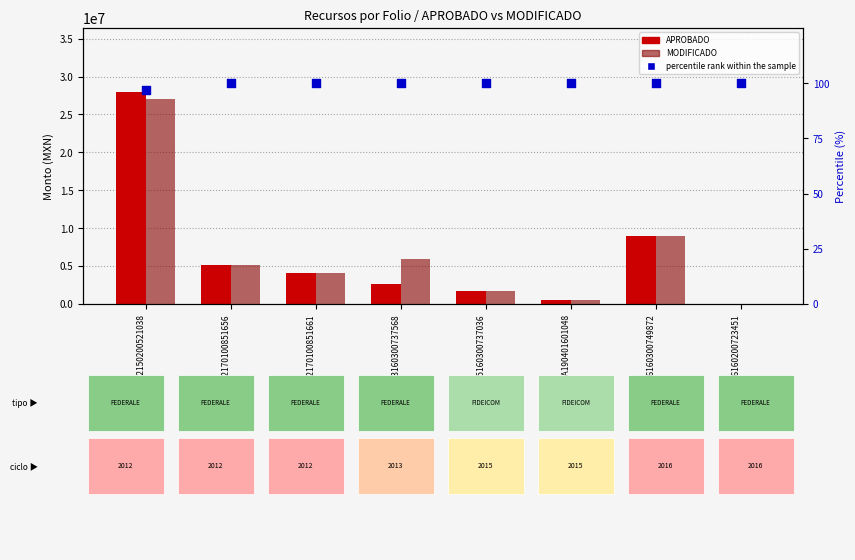

What is the total value across all series at COA12170100851661?

8049123.3